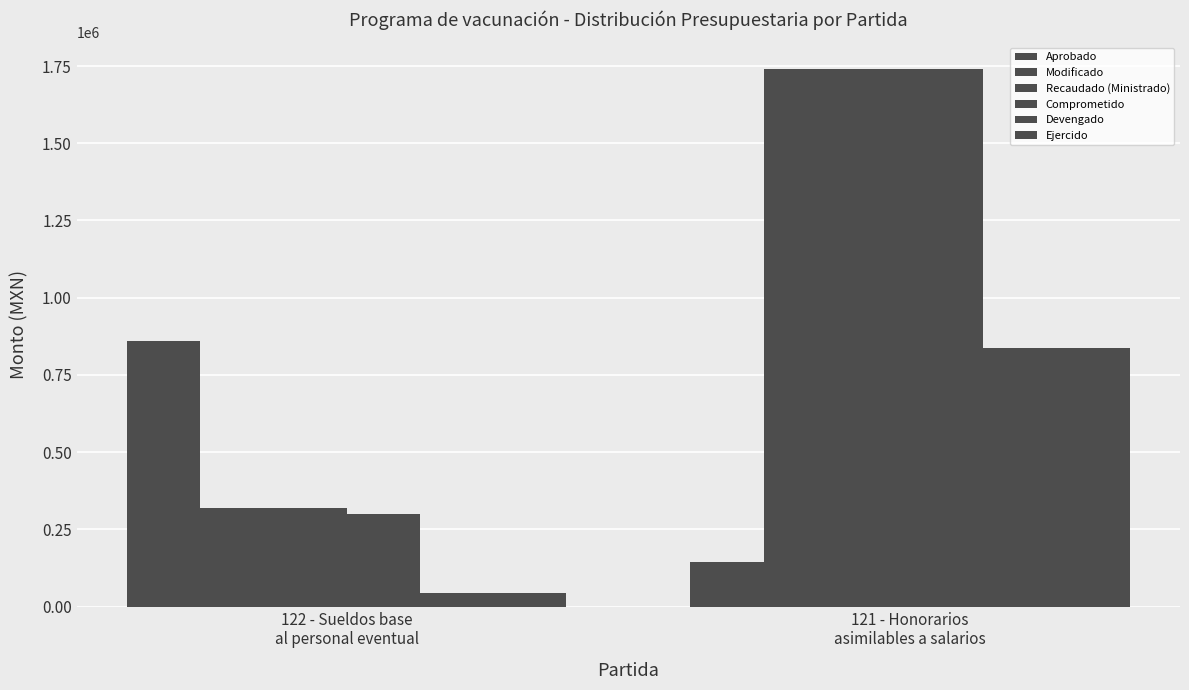

How many data points in Ejercido are above 838331?

1